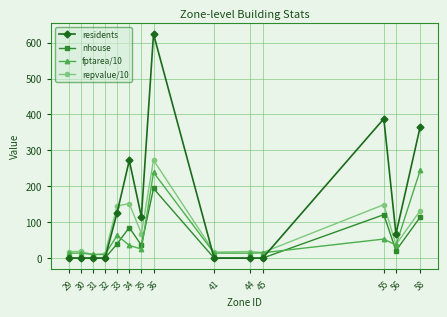

True or false: repvalue/10 has a value of 65.2 at 56.

False